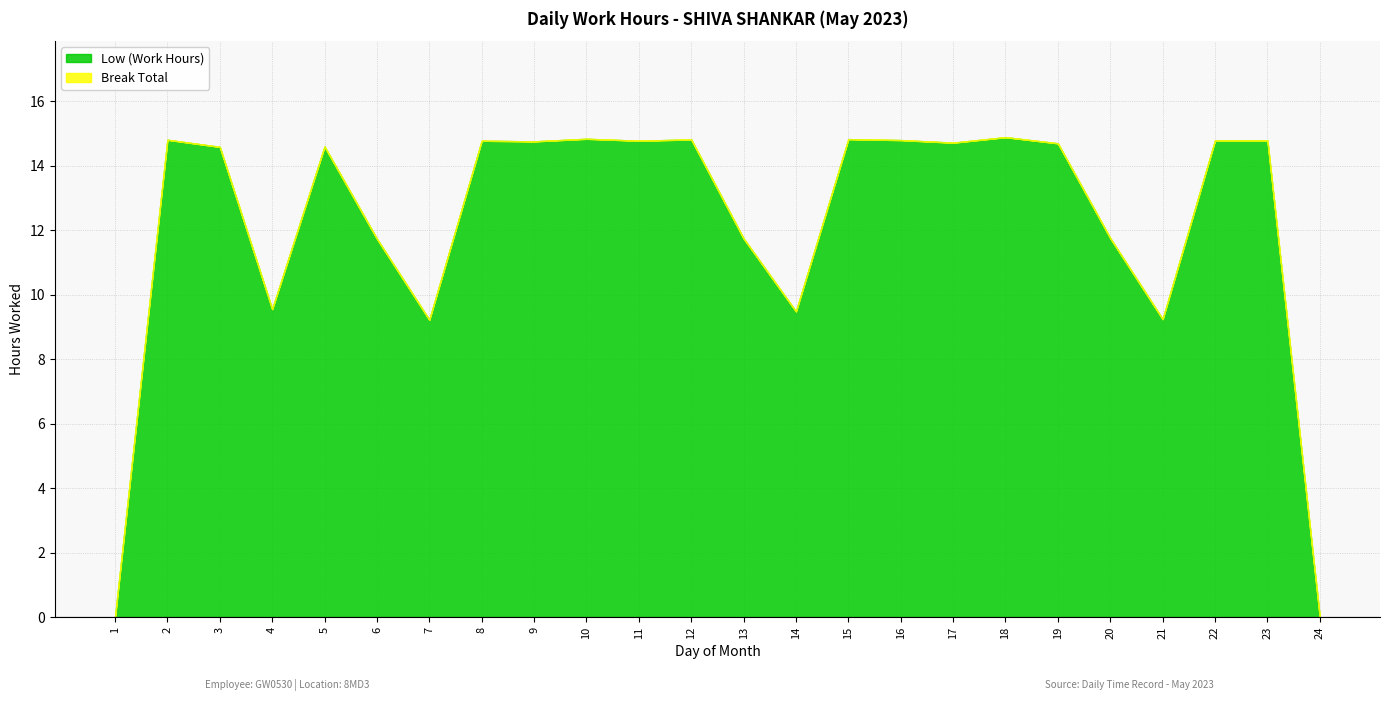

List the series in order of their overall mean, highest first.

Low (Work Hours), Break Total